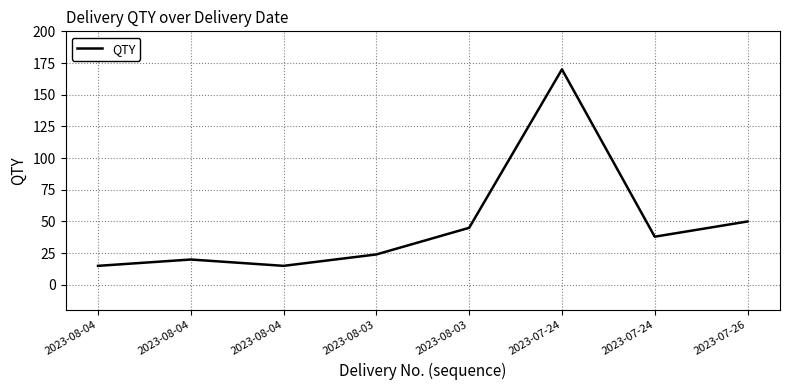

How many lines are shown in the chart?

1